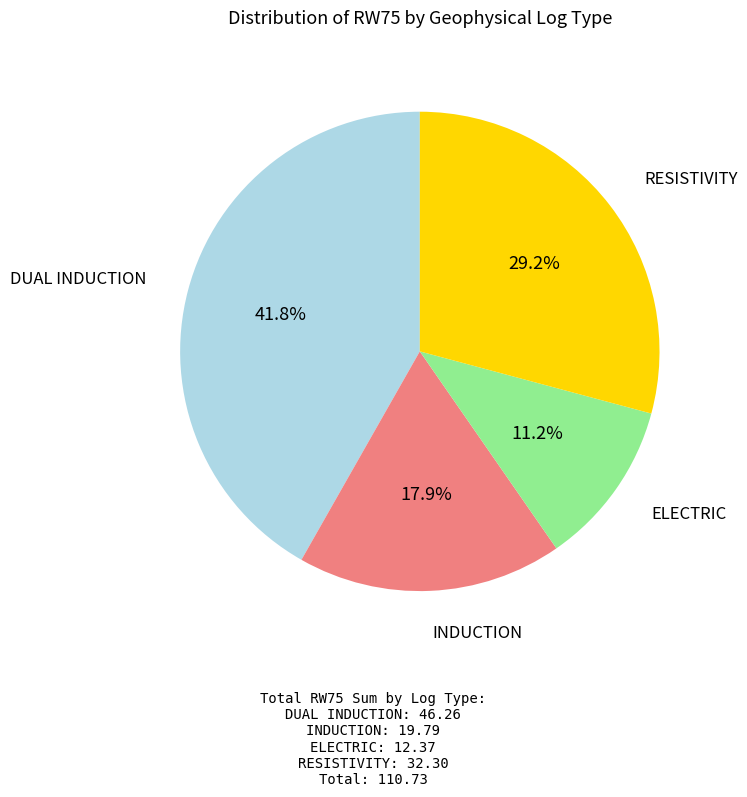

Count the number of slices in the pie.

4